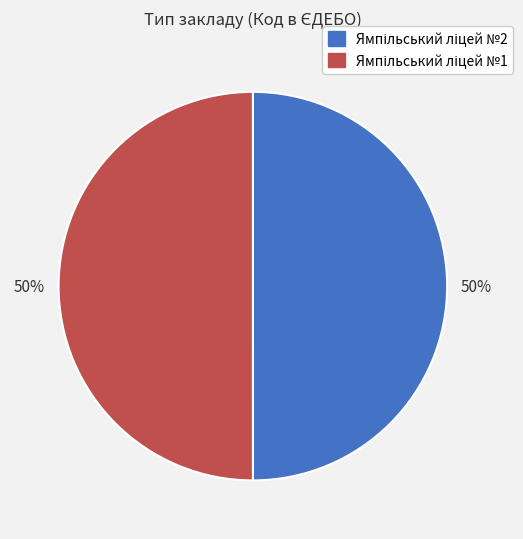

To the nearest percent, what is the average slice percentage?

50%